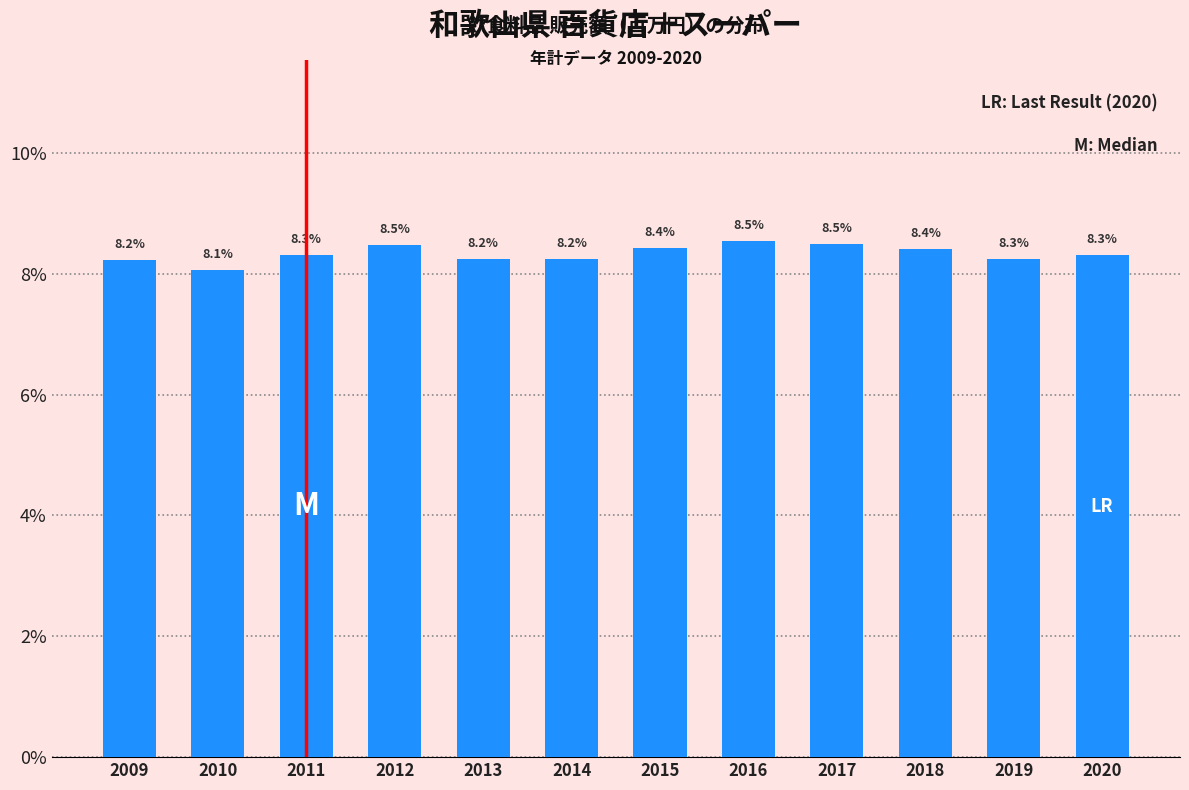

Reading left to right, what are all the values shown in this chart?

8.2	8.1	8.3	8.5	8.2	8.2	8.4	8.5	8.5	8.4	8.3	8.3